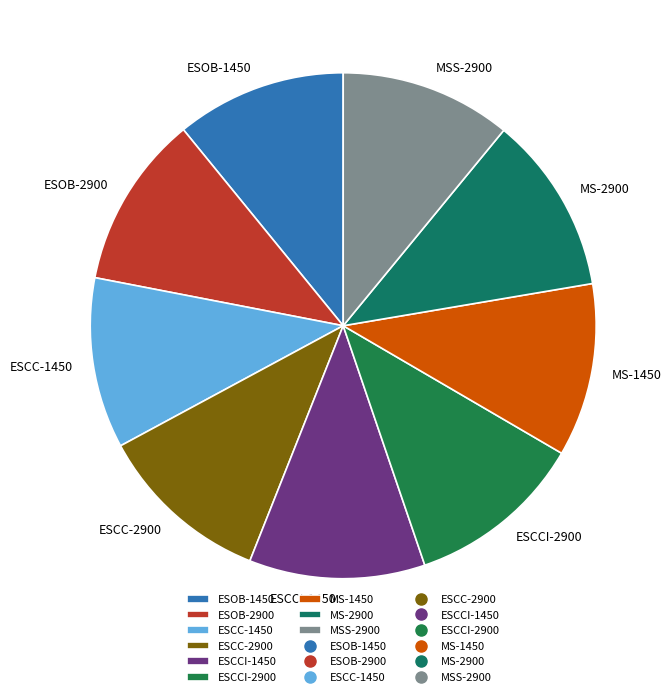

Is the sum of ESCC-2900 and ESOB-2900 greater than half?

No